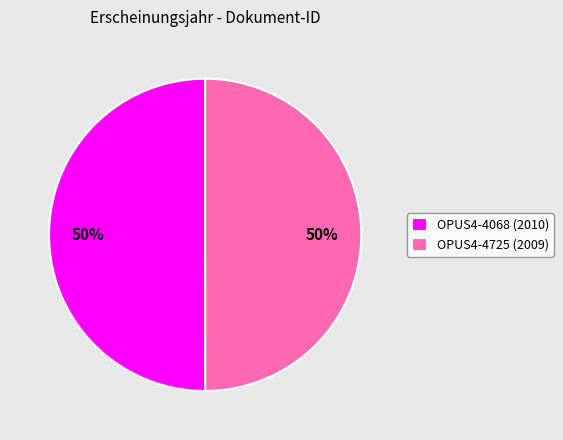

Approximately how many times larger is the value at OPUS4-4725 compared to OPUS4-4068?

1.0